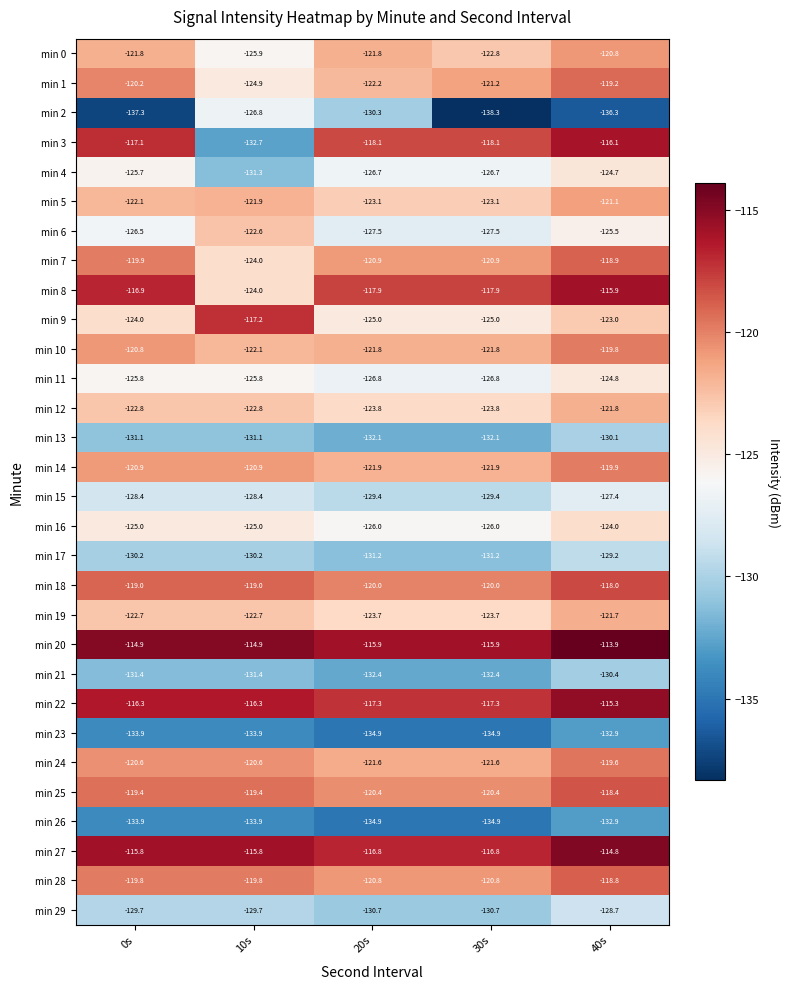

Which series has the widest spread of values?

min 3